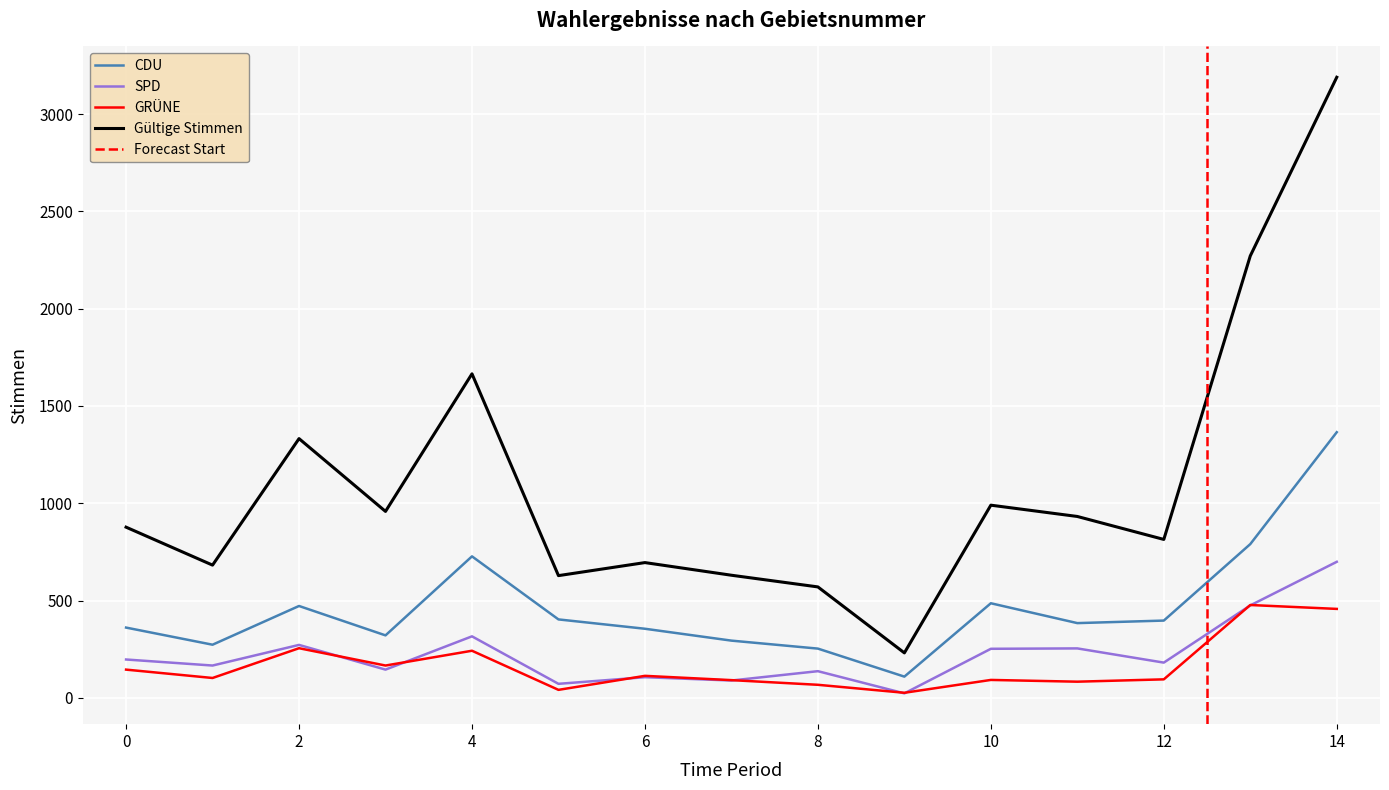

True or false: Gültige Stimmen and GRÜNE intersect in this chart.

False